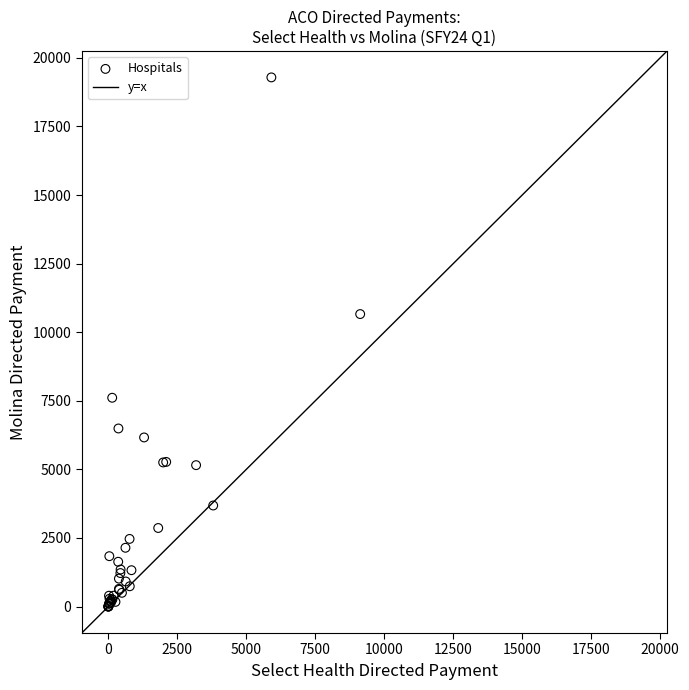

What Y value in the scatter plot is closest to 9644?

10662.3